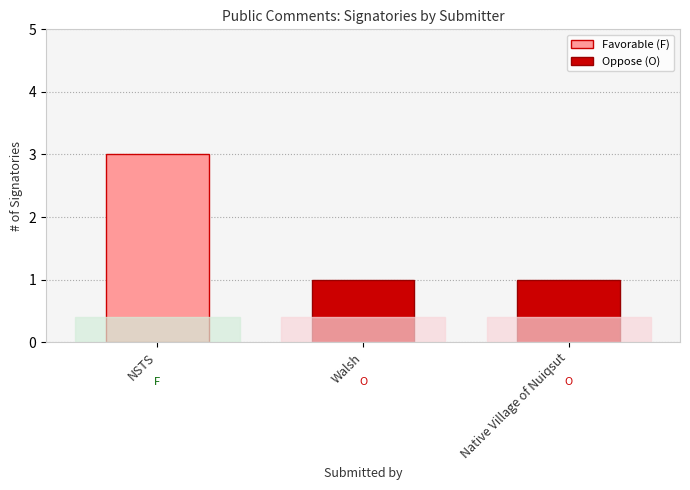

What is the label of the 2nd bar from the left?

Walsh